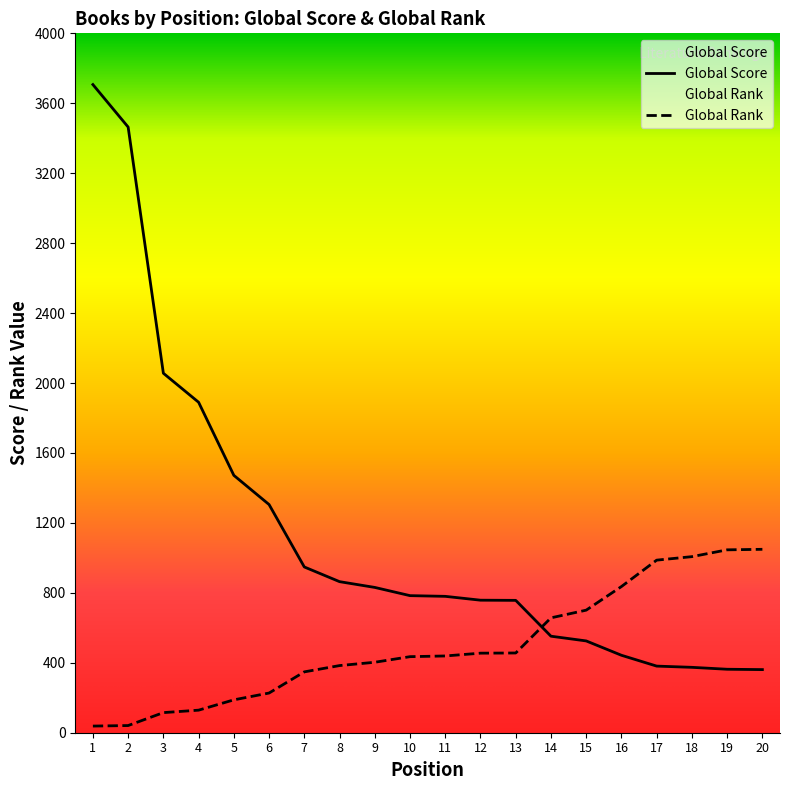

How many times do Global Score and Global Rank cross each other?

1